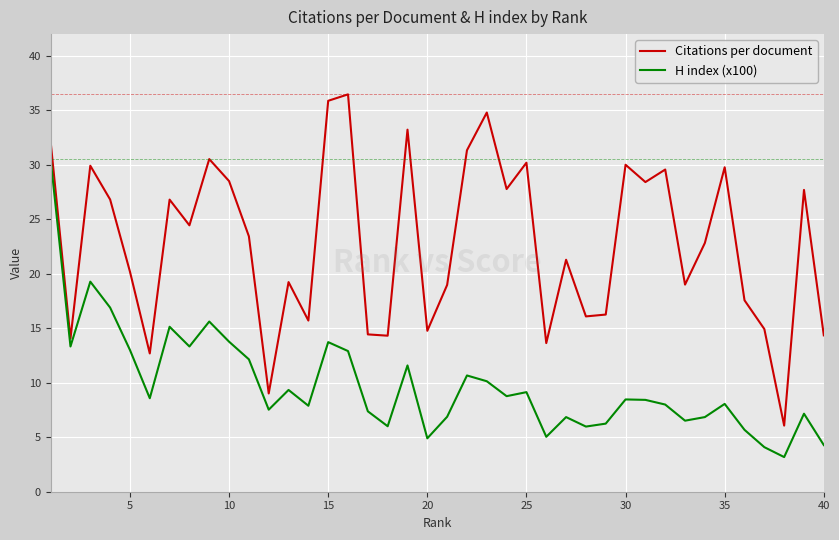

How many interior local valleys does the Citations per document series have?

13